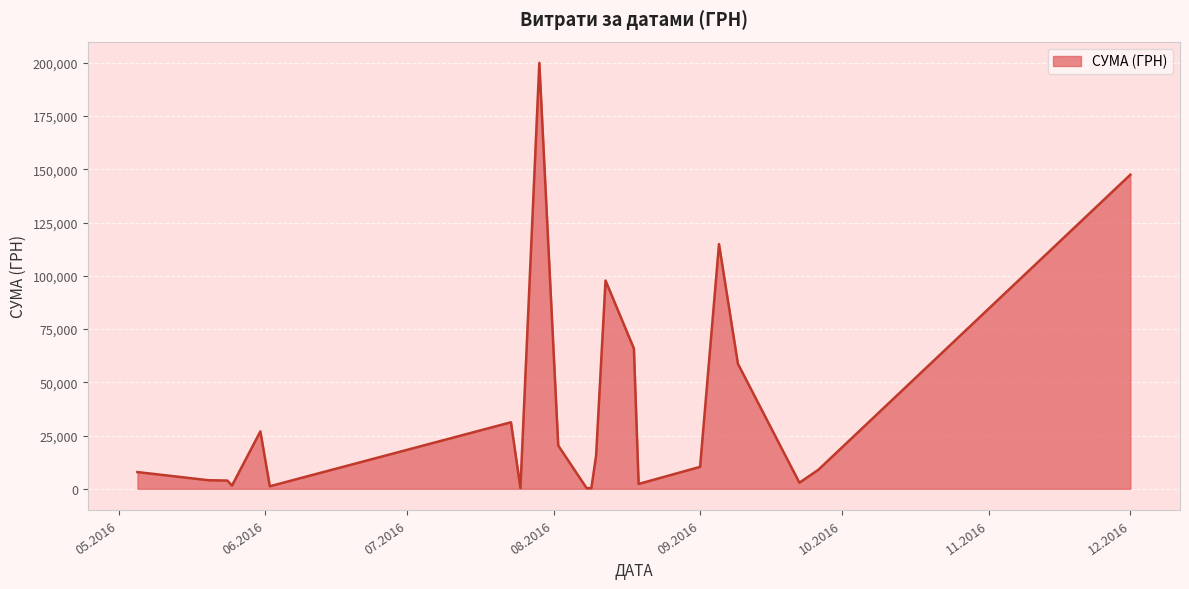

What is the maximum value shown in the chart?

199990.0